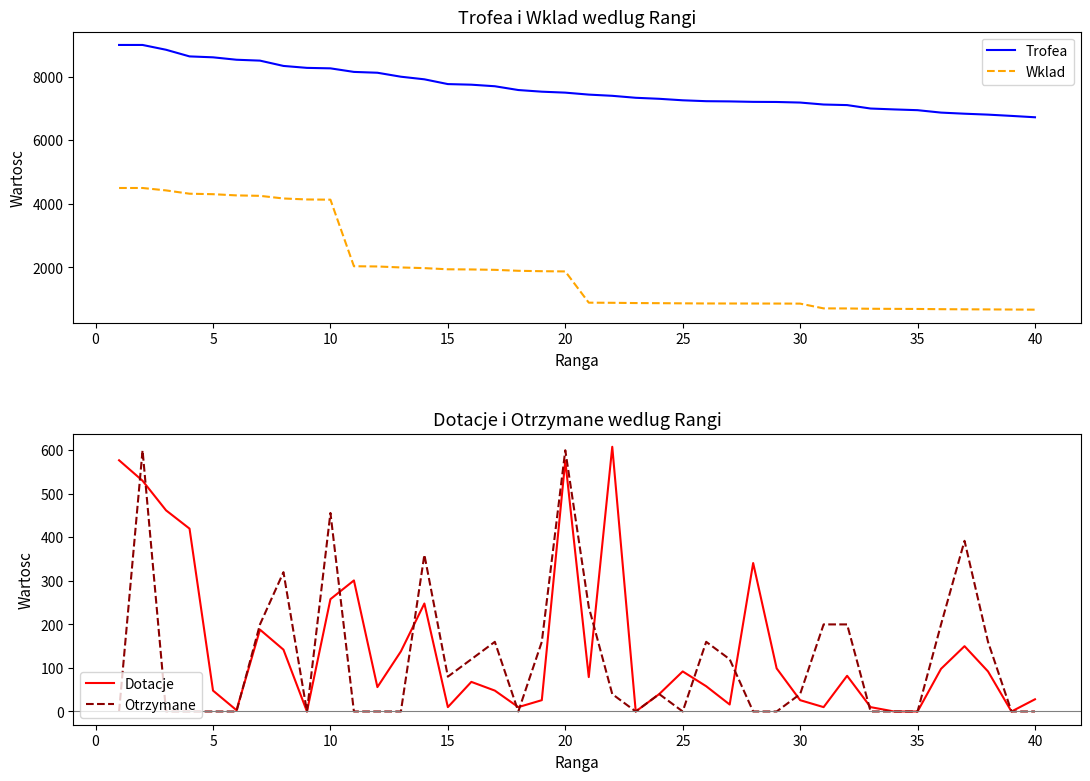

True or false: Wklad and Trofea cross at least once.

False